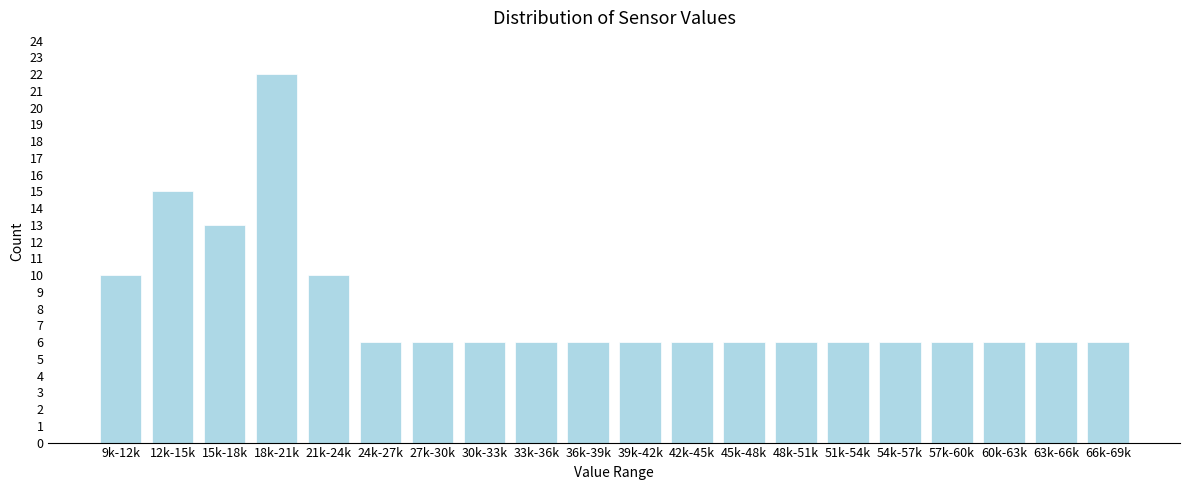

Reading right to left, transcribe all the data shown in this chart.

6	6	6	6	6	6	6	6	6	6	6	6	6	6	6	10	22	13	15	10